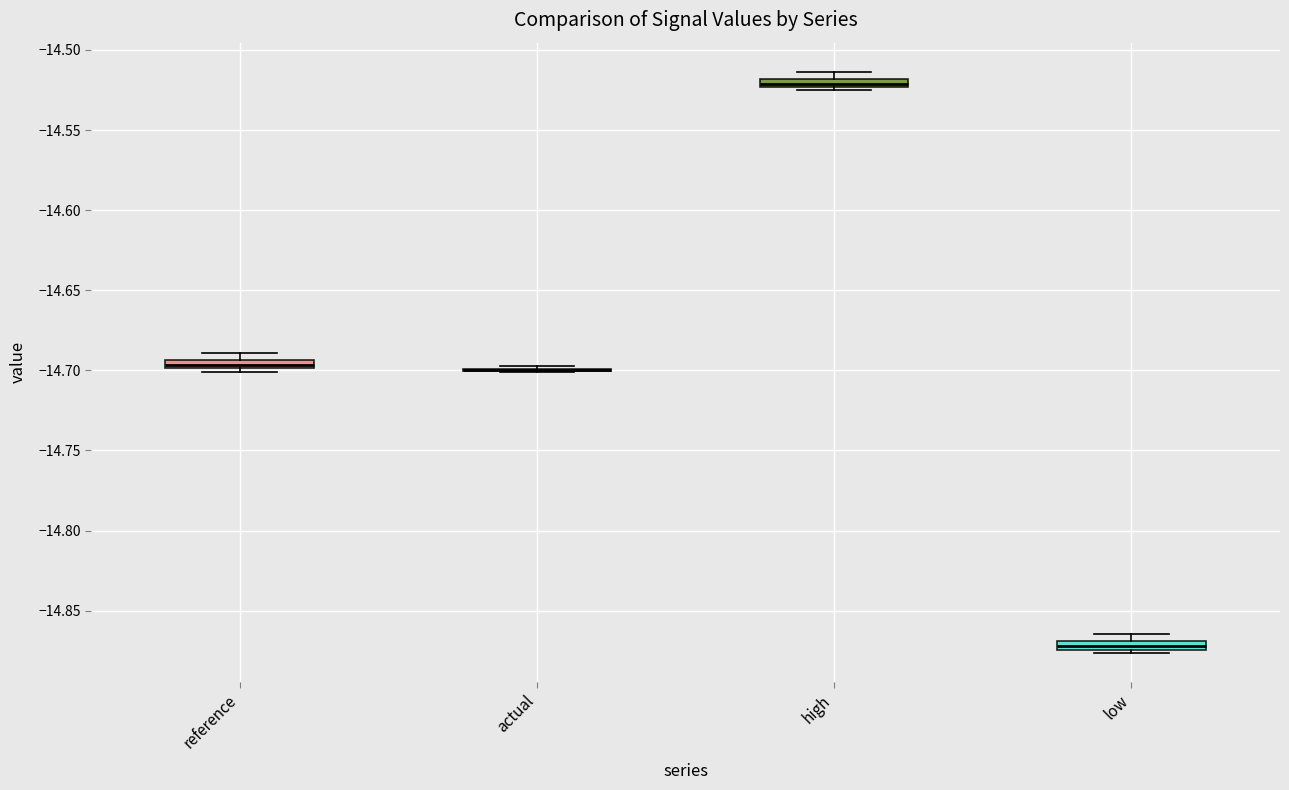

Where is the upper edge of the box for low on the y-axis? The values are not printed on the chart, so give them approximately, as read against the axis.

-14.870